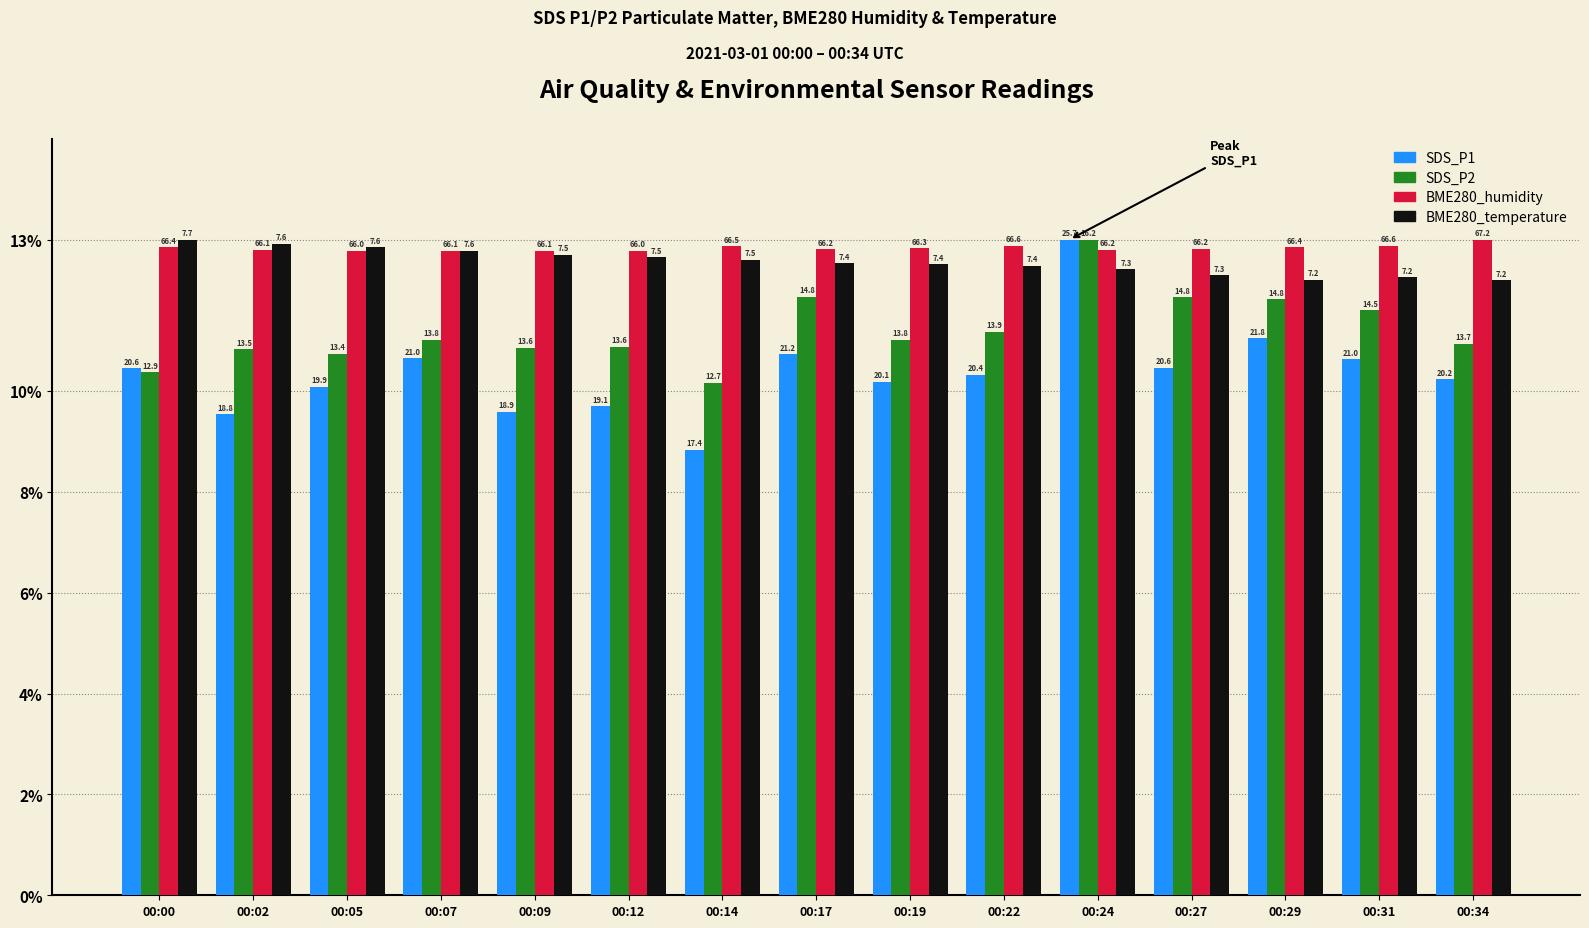

What is the minimum value for SDS_P2?

10.2